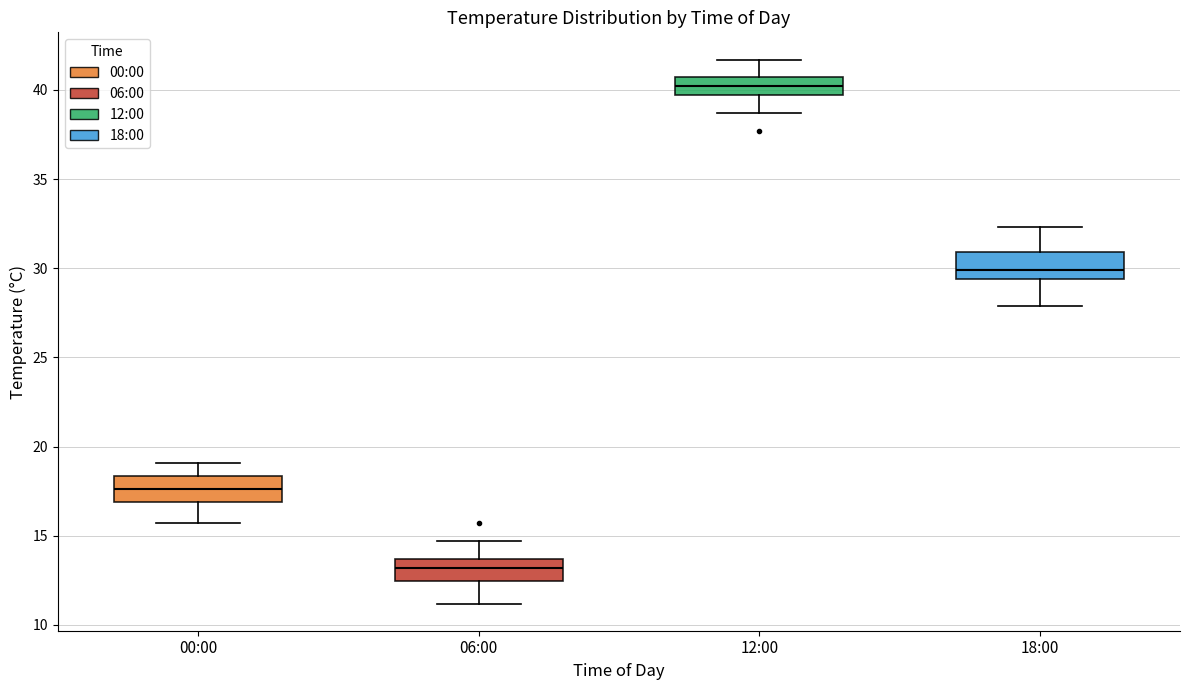

Reading left to right, read every box against the y-axis: the position of its median line, the range the box covers, and the ends of its whiskers. The values are not printed on the chart, so give them approximately, as read against the axis.

00:00: median 17.5, box 17.0 to 18.5, whiskers 15.5 to 19.0
06:00: median 13.0, box 12.5 to 13.5, whiskers 11.0 to 14.5
12:00: median 40.0, box 39.5 to 40.5, whiskers 38.5 to 41.5
18:00: median 30.0, box 29.5 to 31.0, whiskers 28.0 to 32.5